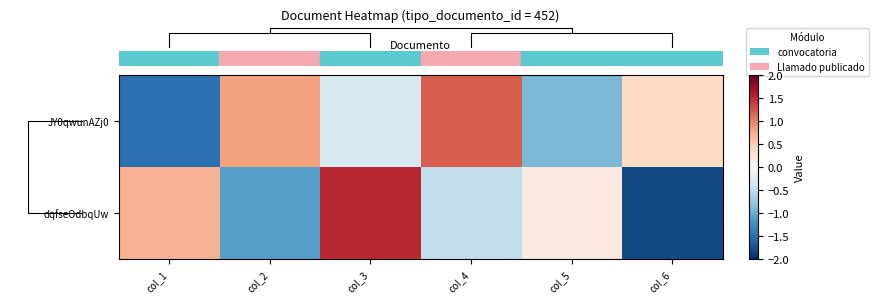

At which category is the sum across all series the highest?

col_3